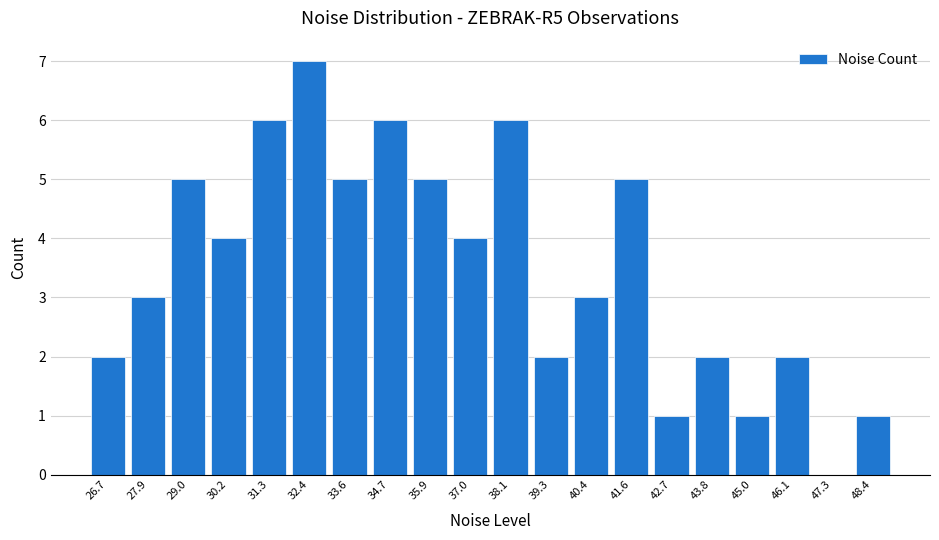

Which range on the x-axis has the tallest bar?

31.8 to 33.0